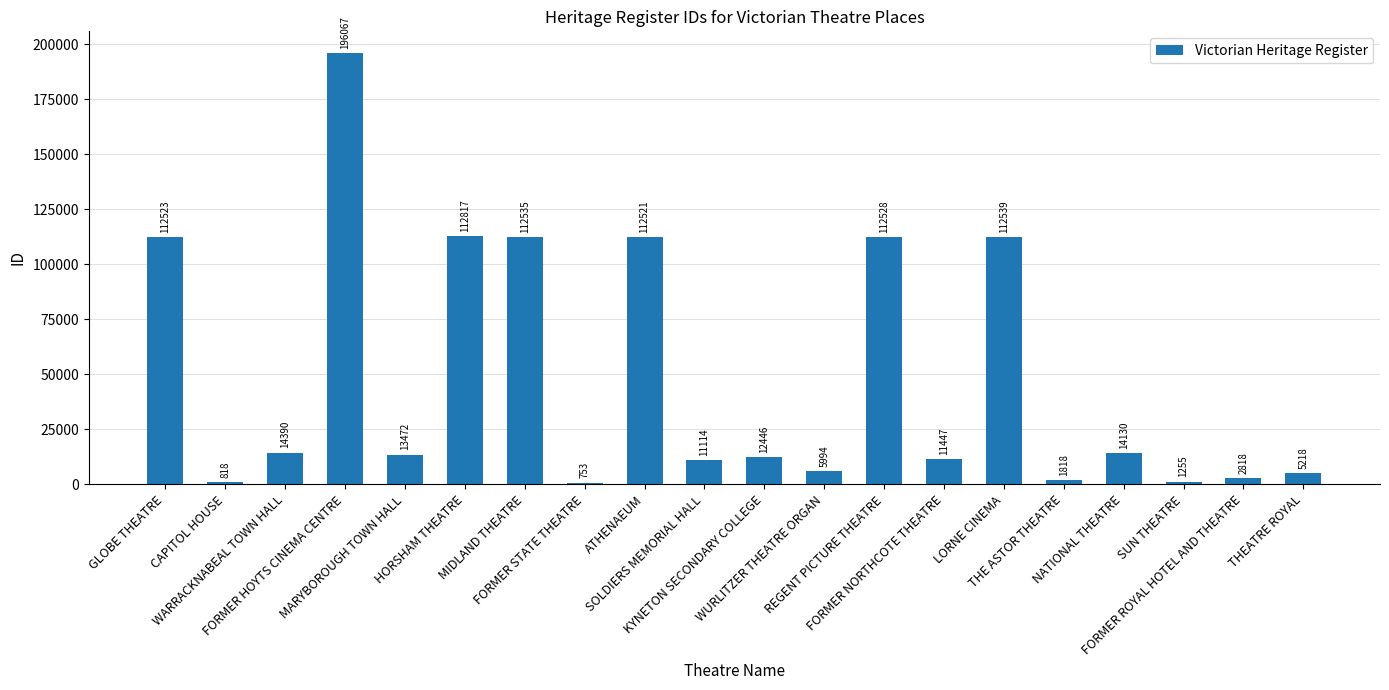

What is the sum of all values?

967203